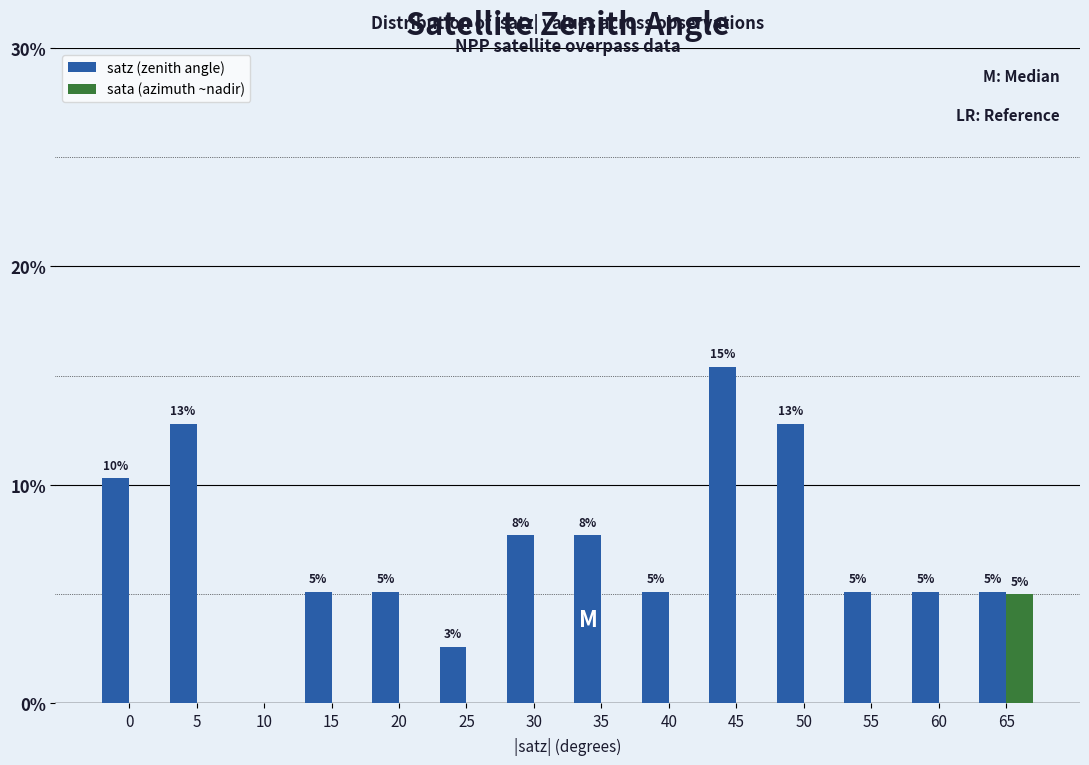

What is the greatest value displayed?

15.4